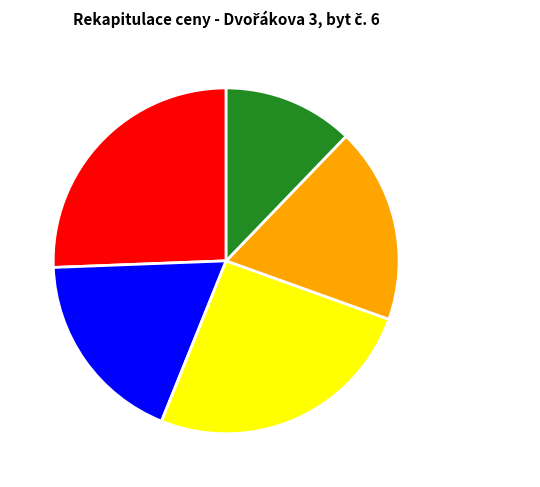

Between MON and PSV, which is larger?

MON